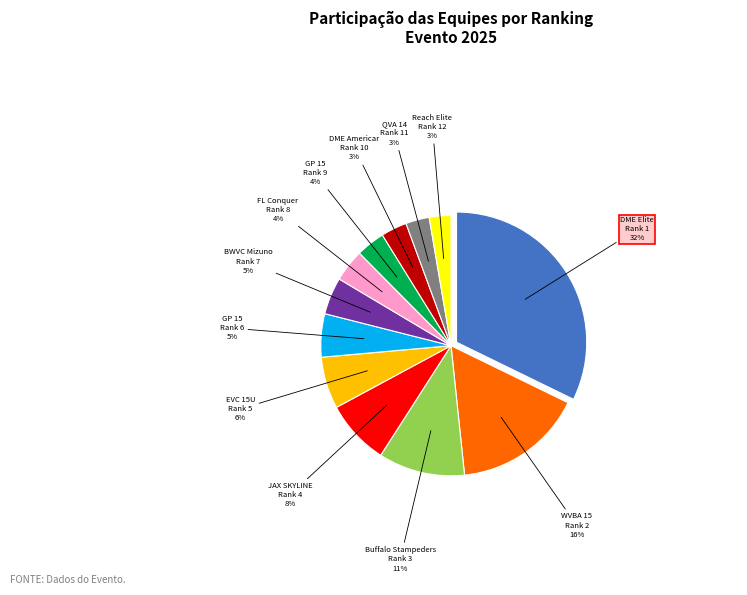

Is there a majority slice in this chart?

No